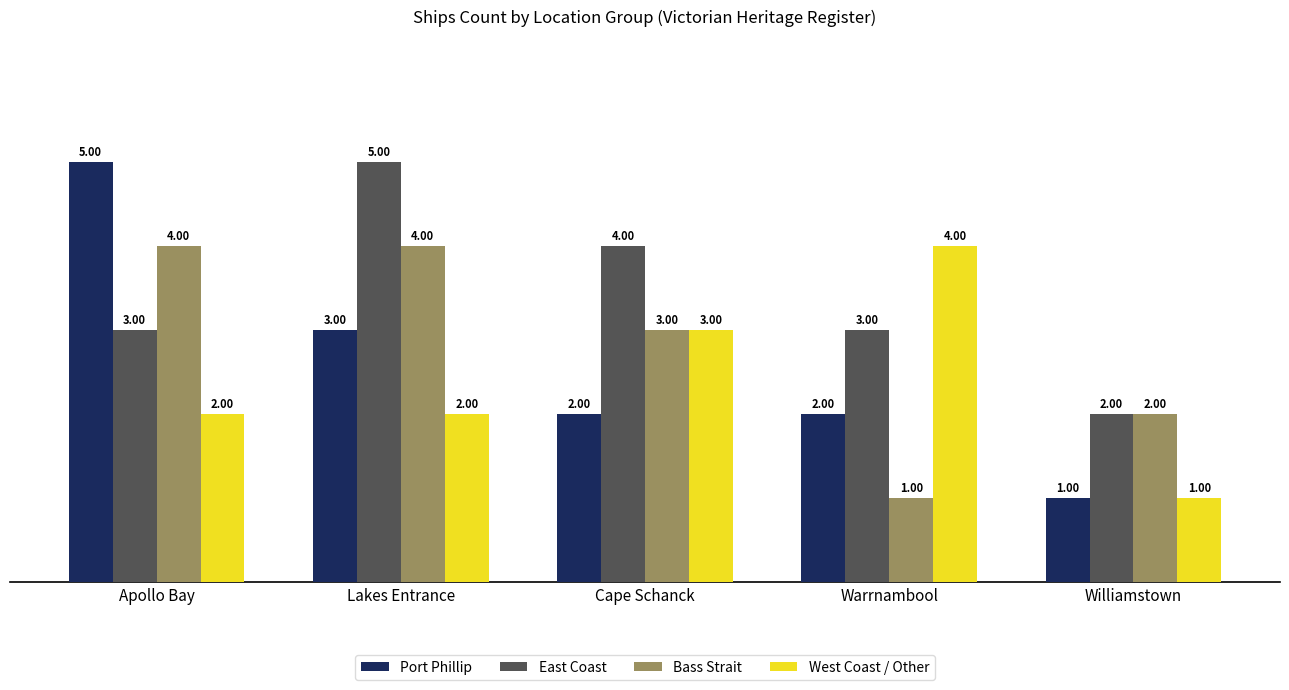

How many data points in Bass Strait are less than 3?

2